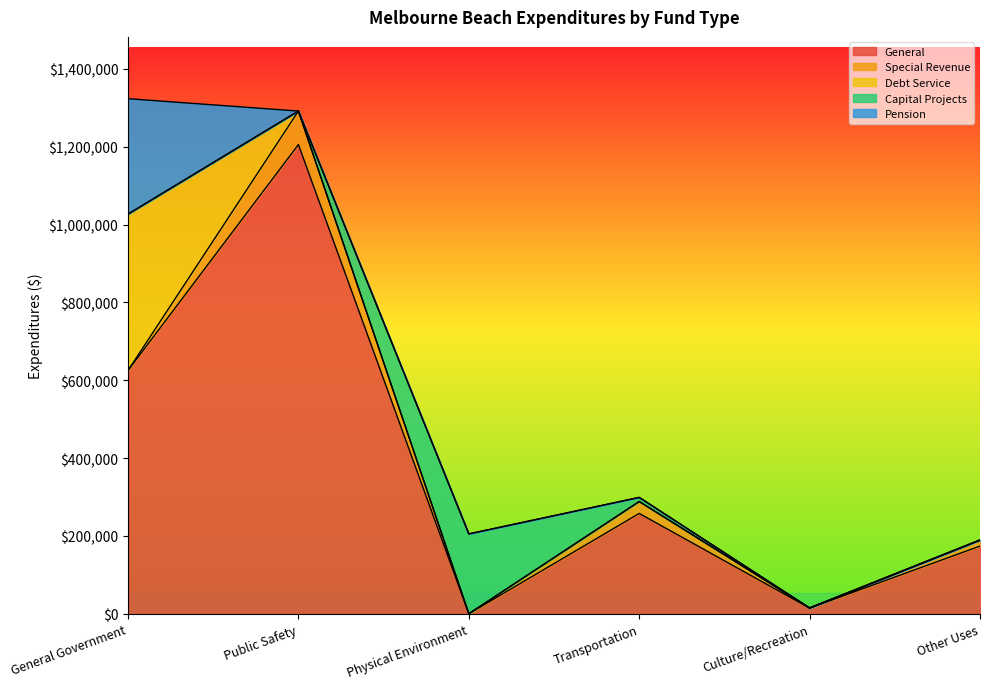

How many interior local peaks does the Capital Projects series have?

1